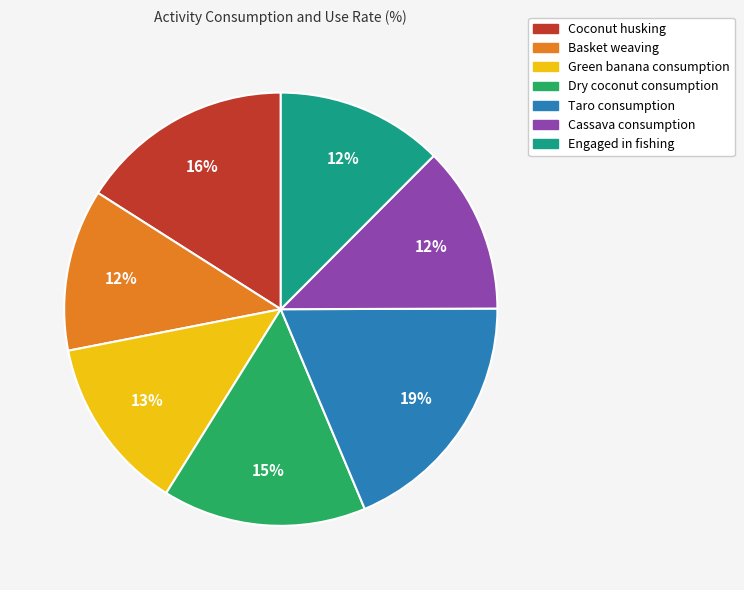

How many slices are in this pie chart?

7